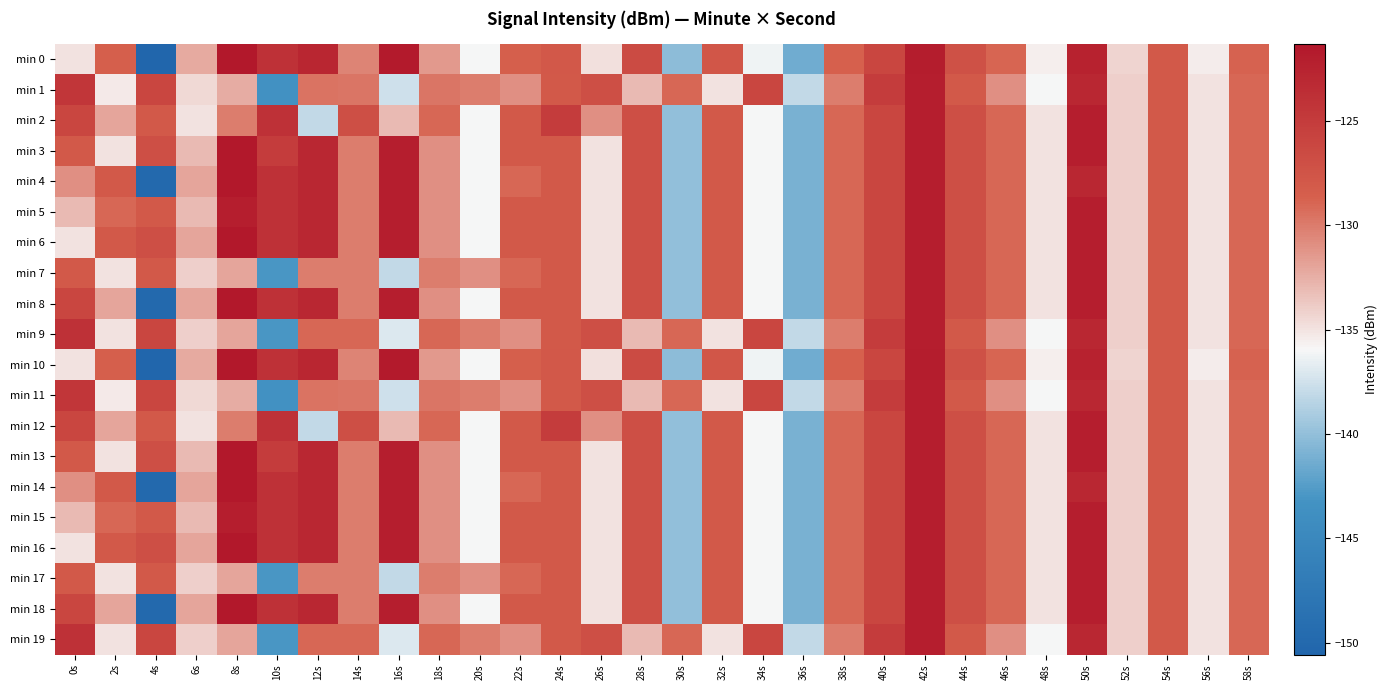

Rank the series by their maximum value, from highest to lowest.

min 3, min 4, min 6, min 8, min 13, min 14, min 16, min 18, min 0, min 10, min 1, min 2, min 5, min 7, min 9, min 11, min 12, min 15, min 17, min 19